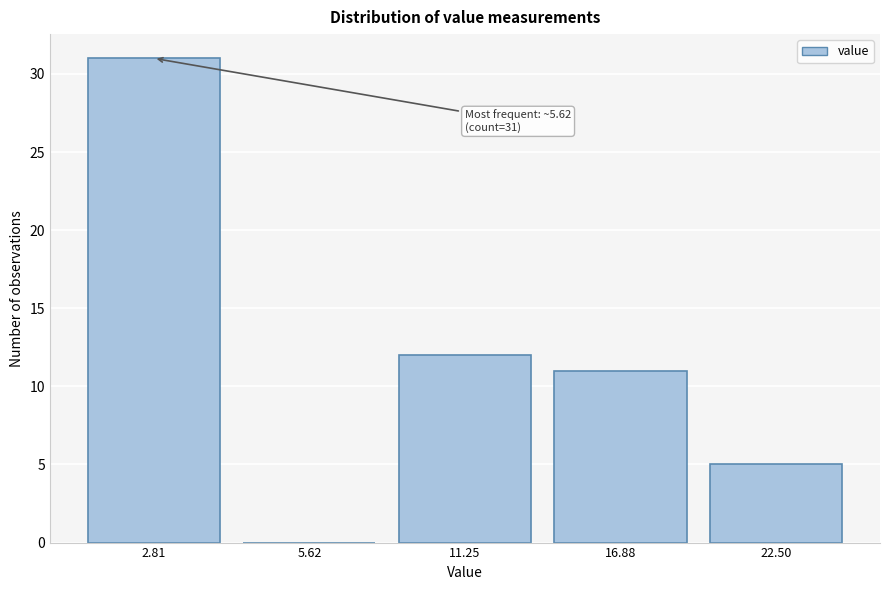

Reading left to right, list all the values displayed in this chart.

2.81=31	5.62=0	11.25=12	16.88=11	22.50=5